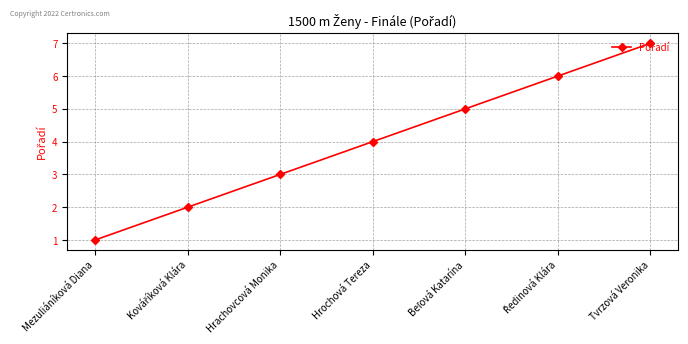

What is the difference between the maximum and minimum values?

6